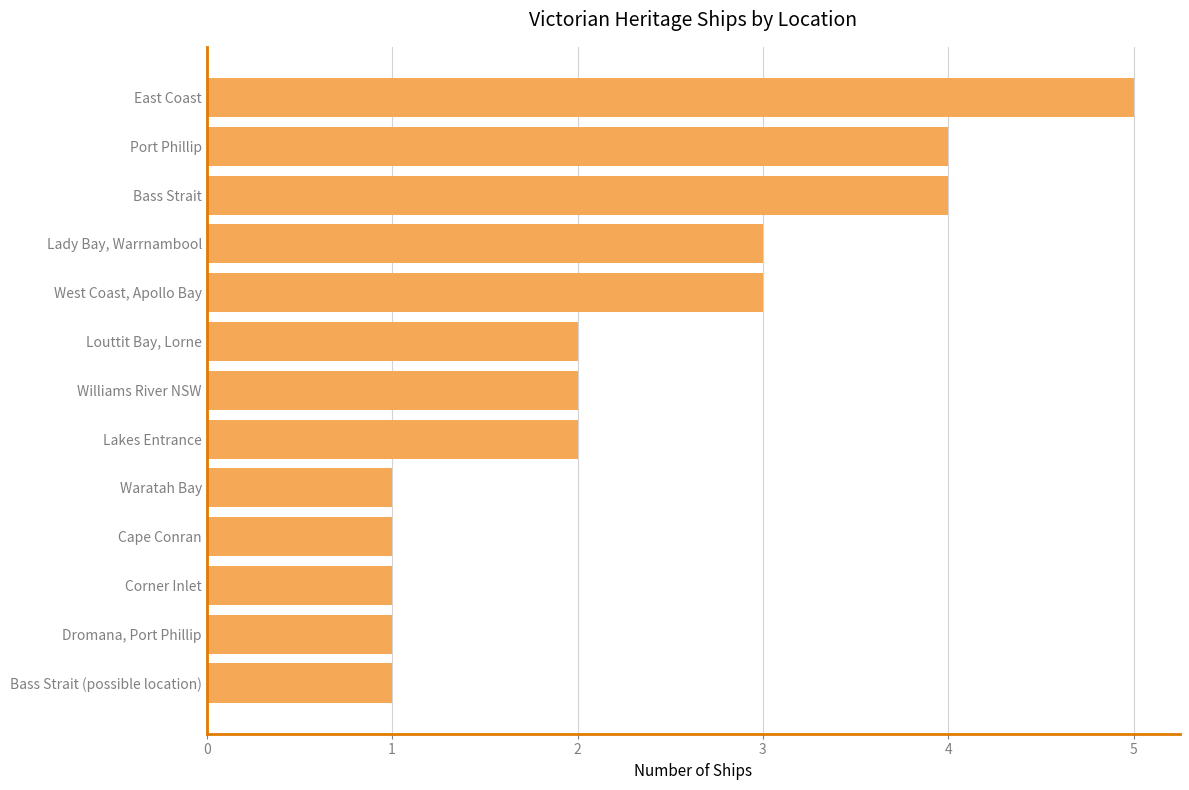

Read the value at East Coast.

5